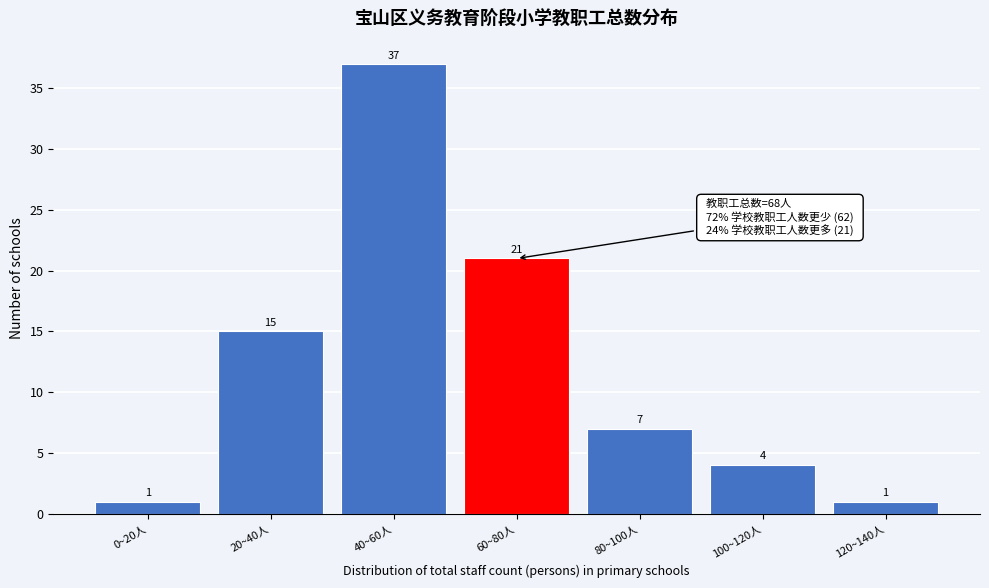

Reading left to right, list all the values displayed in this chart.

1	15	37	21	7	4	1